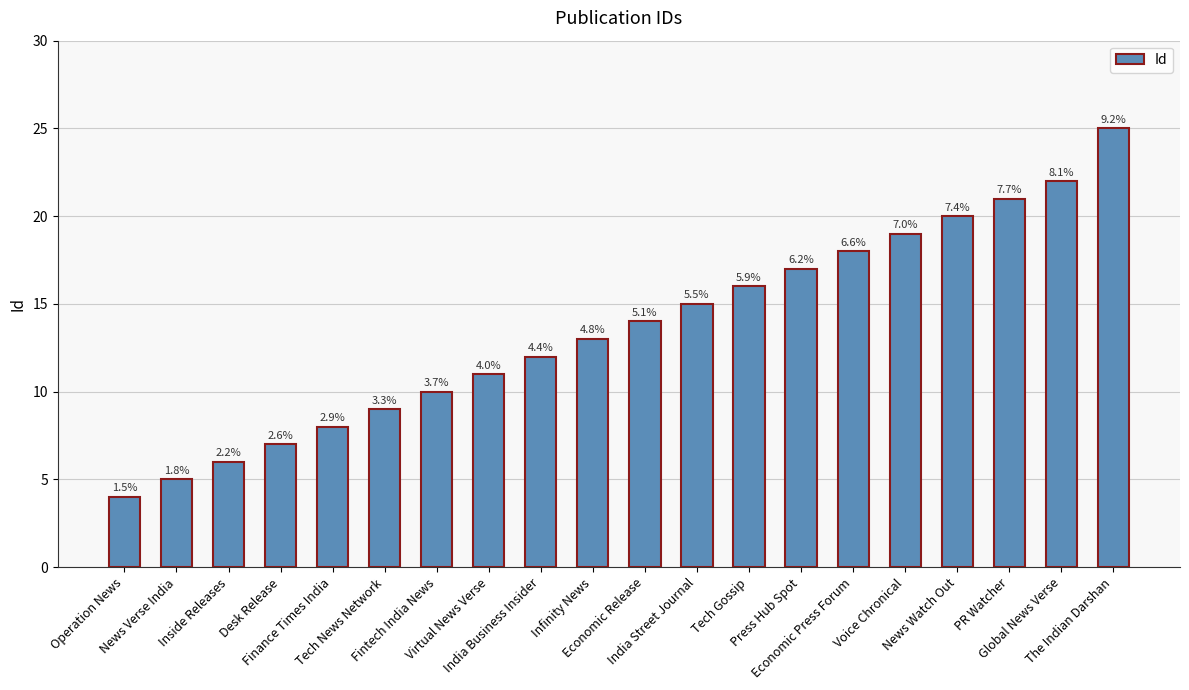

What is the difference between the maximum and minimum values?

21